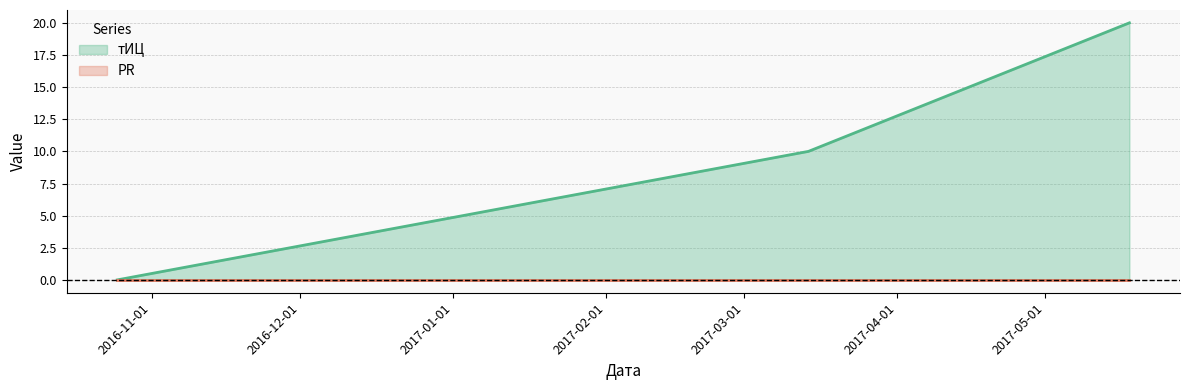

Does the chart have visible grid lines?

Yes